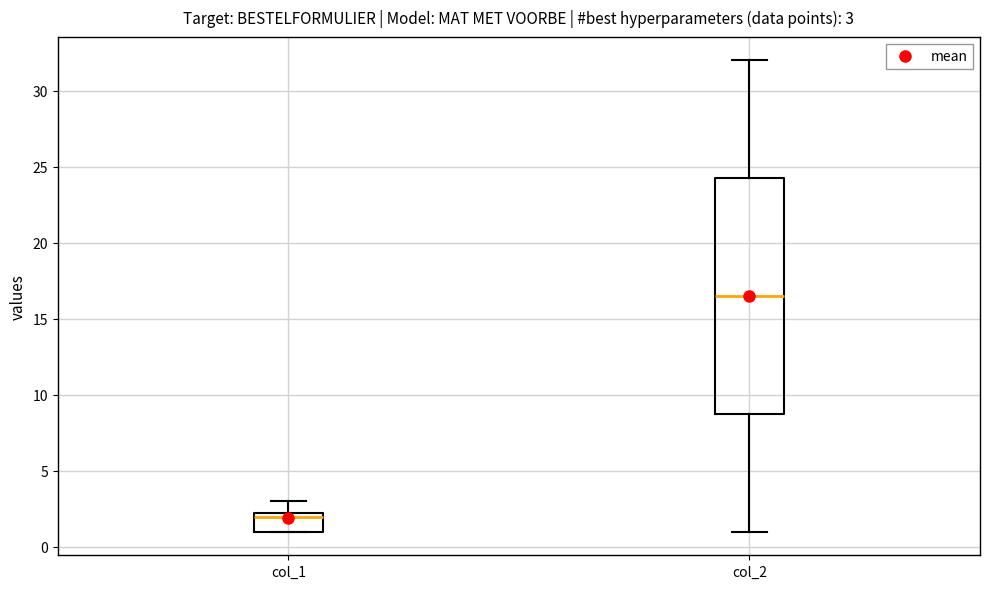

Which box has the highest median line?

col_2